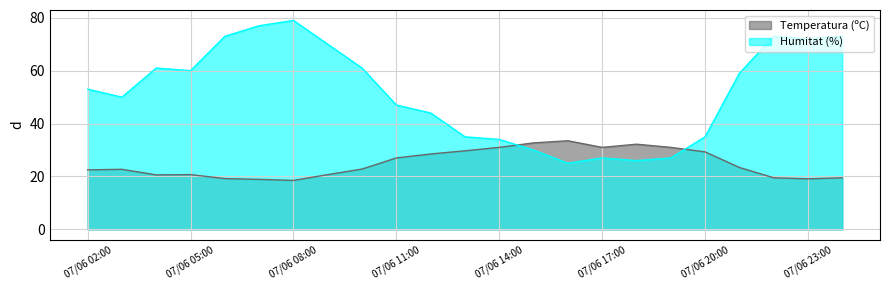

Is it true that Temperatura (ºC) equals 4.4 at 07/06 07:00?

False